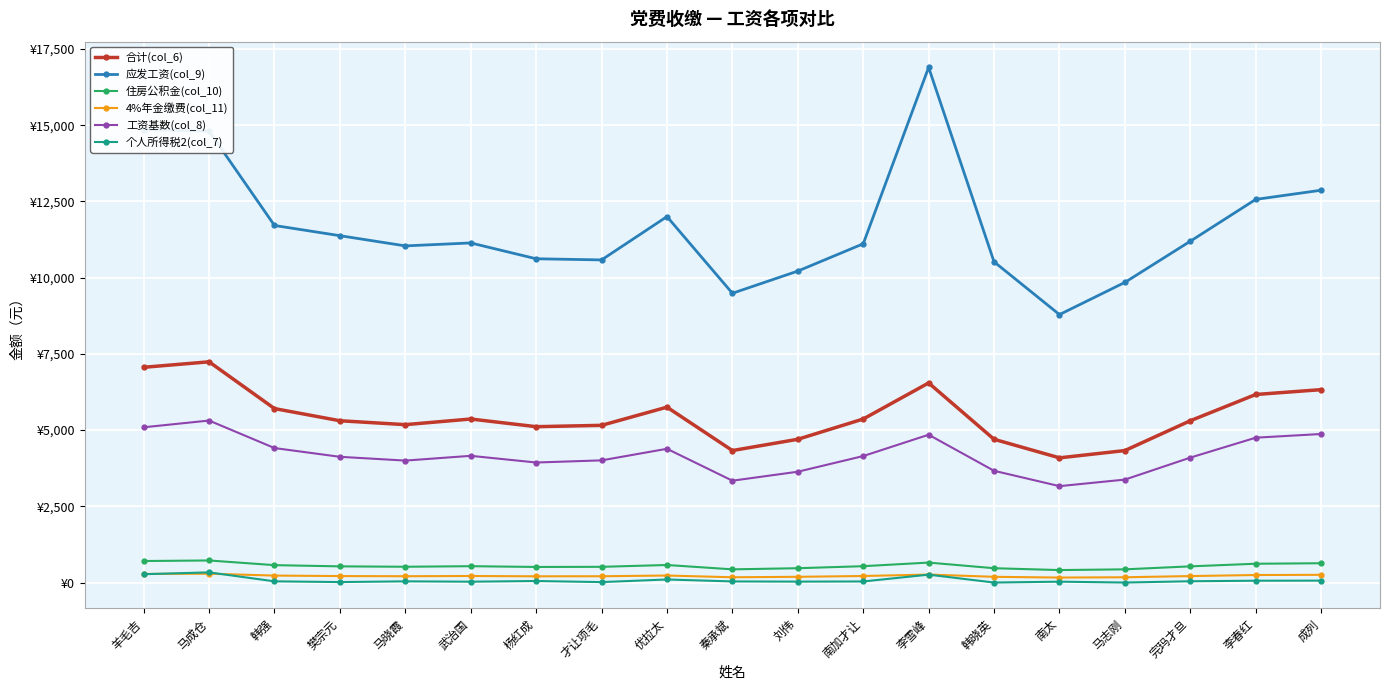

The value of 个人所得税2(col_7) at 南太 is 47.4. True or false?

False